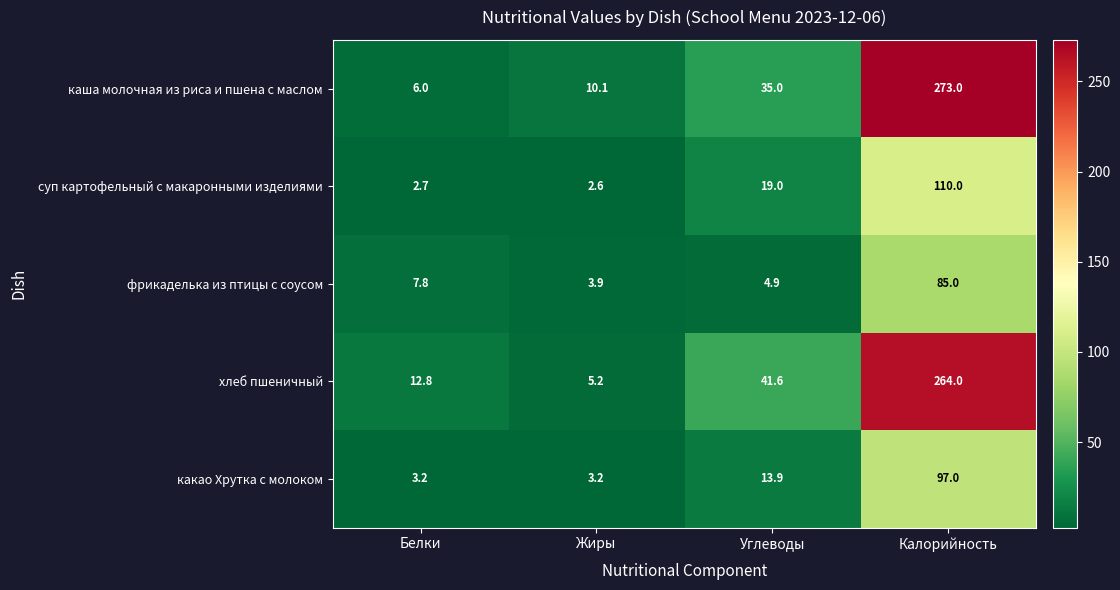

What is the greatest value displayed?

273.0